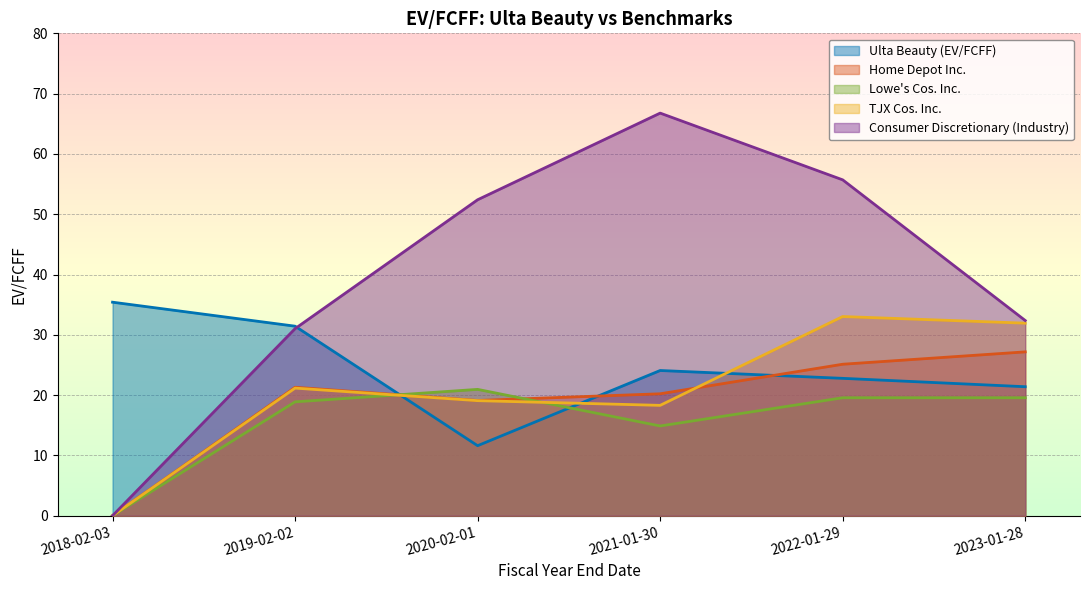

Is it true that Lowe's Cos. Inc. equals 19.6 at 2022-01-29?

True